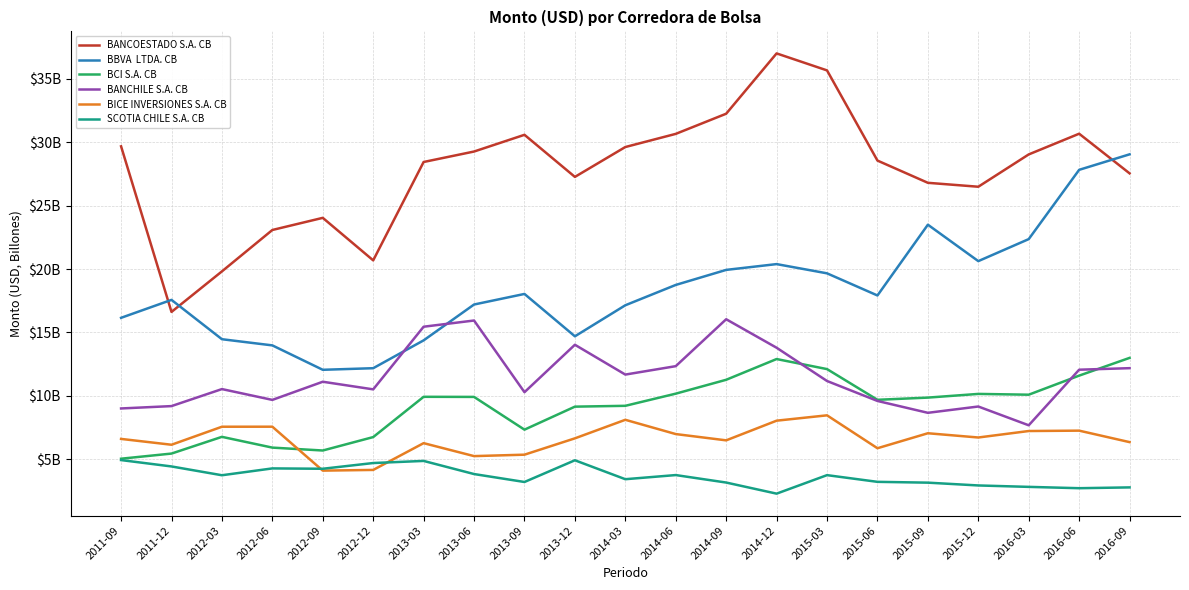

What position from the right is 2015-03?

7